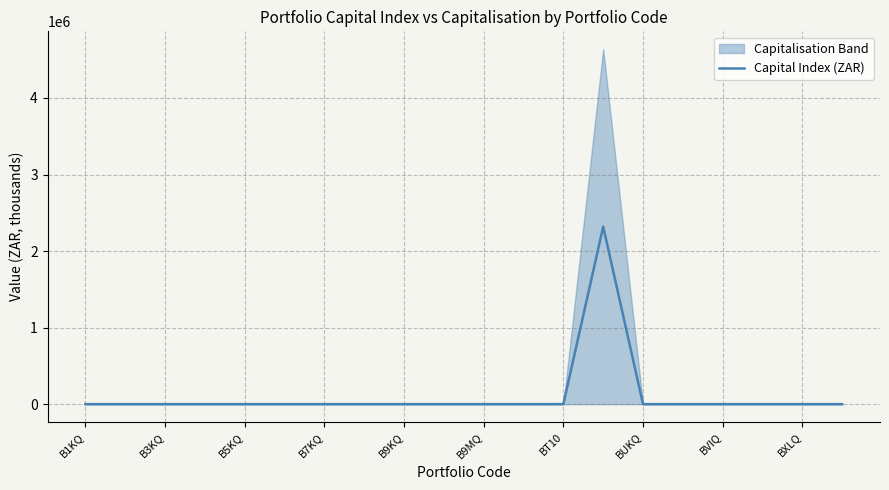

Where does the data first go above 10?

B1KQ